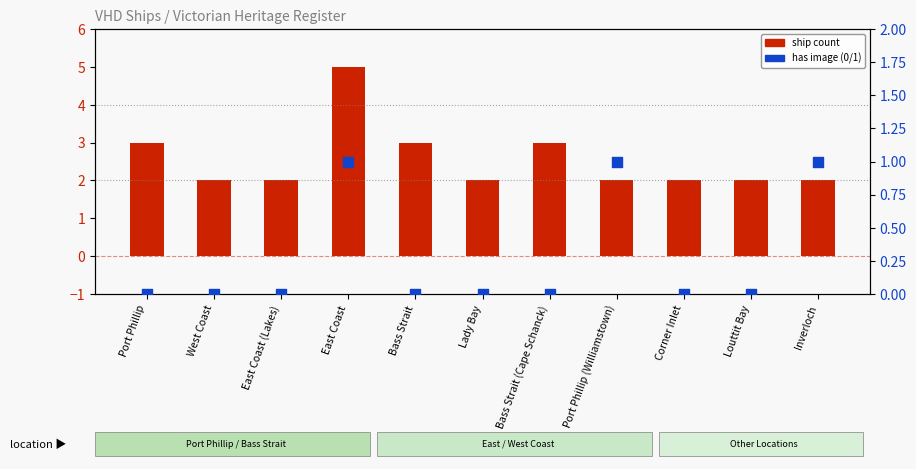

What are all the series names shown in the legend?

ship count, has image (0/1)